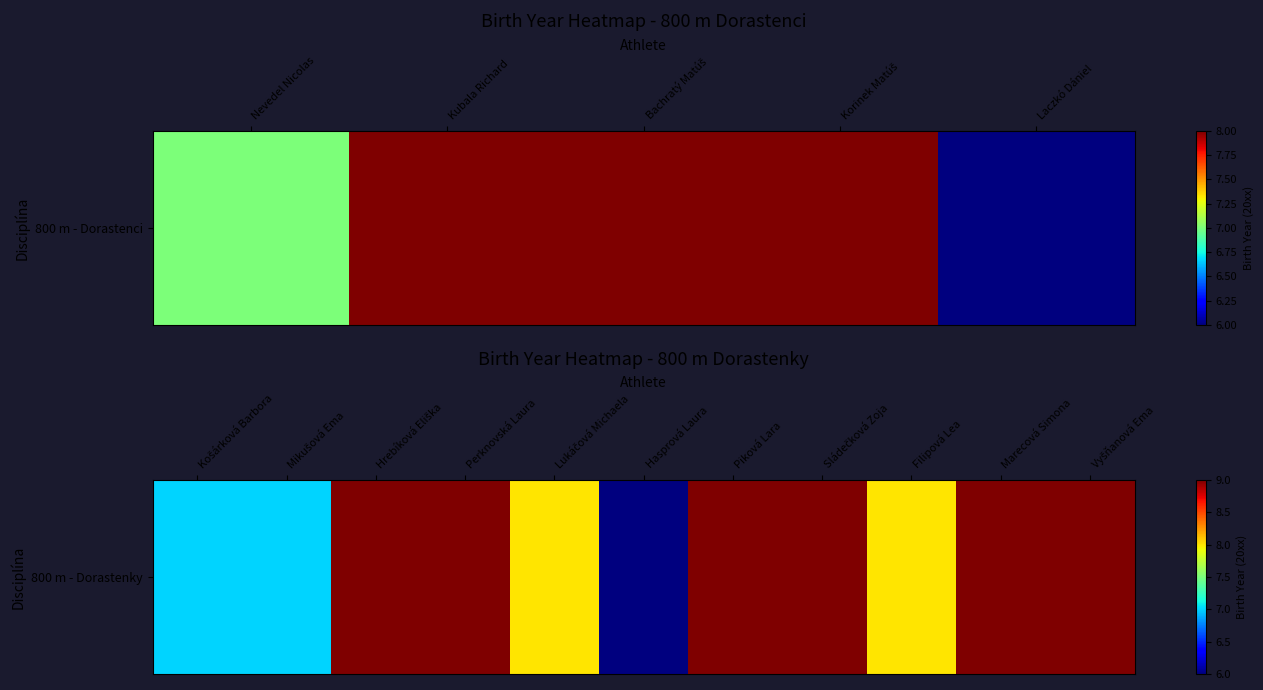

How many data points does each series have?

11